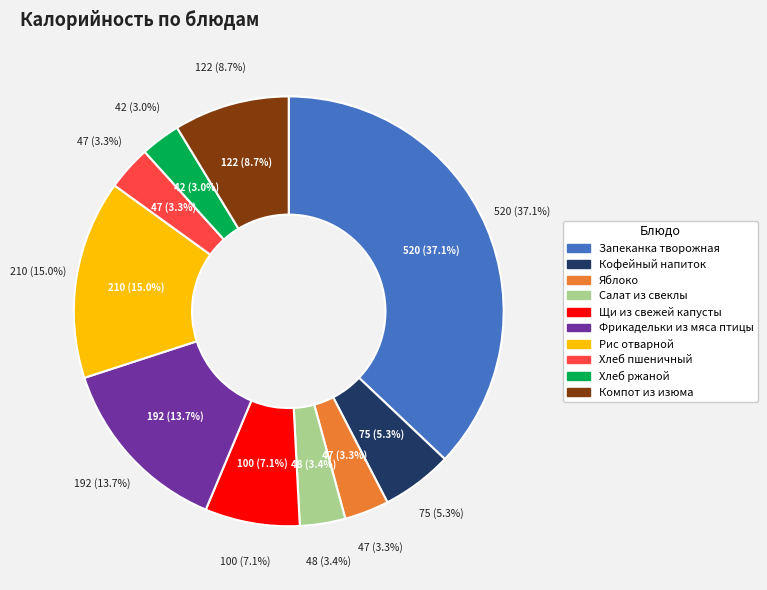

True or false: Рис отварной accounts for 15% of the total.

True